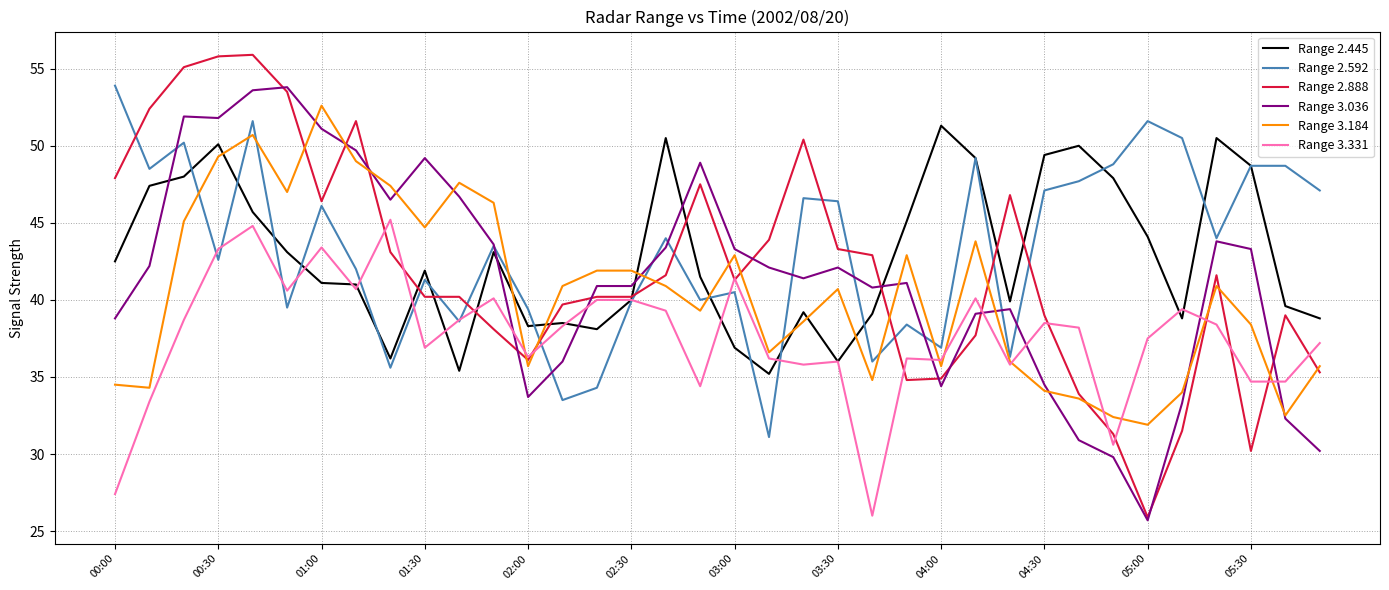

At how many categories does at least one series exceed 51?

10